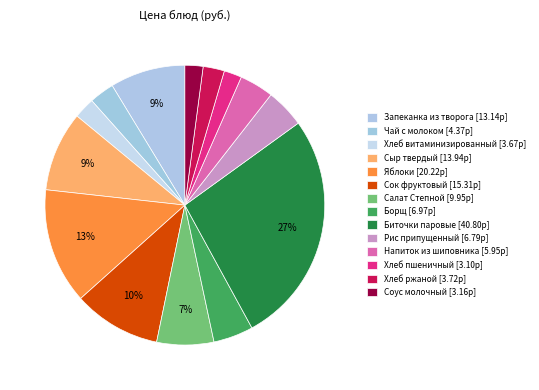

Count the number of slices in the pie.

14